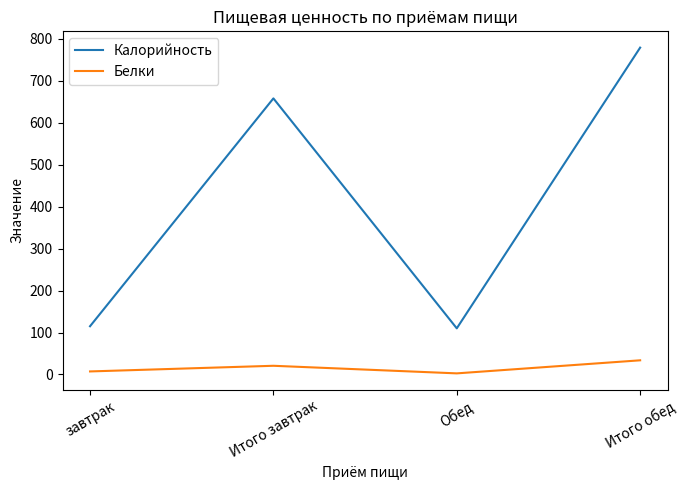

Between Итого завтрак and Итого обед, which series saw the biggest shift?

Калорийность